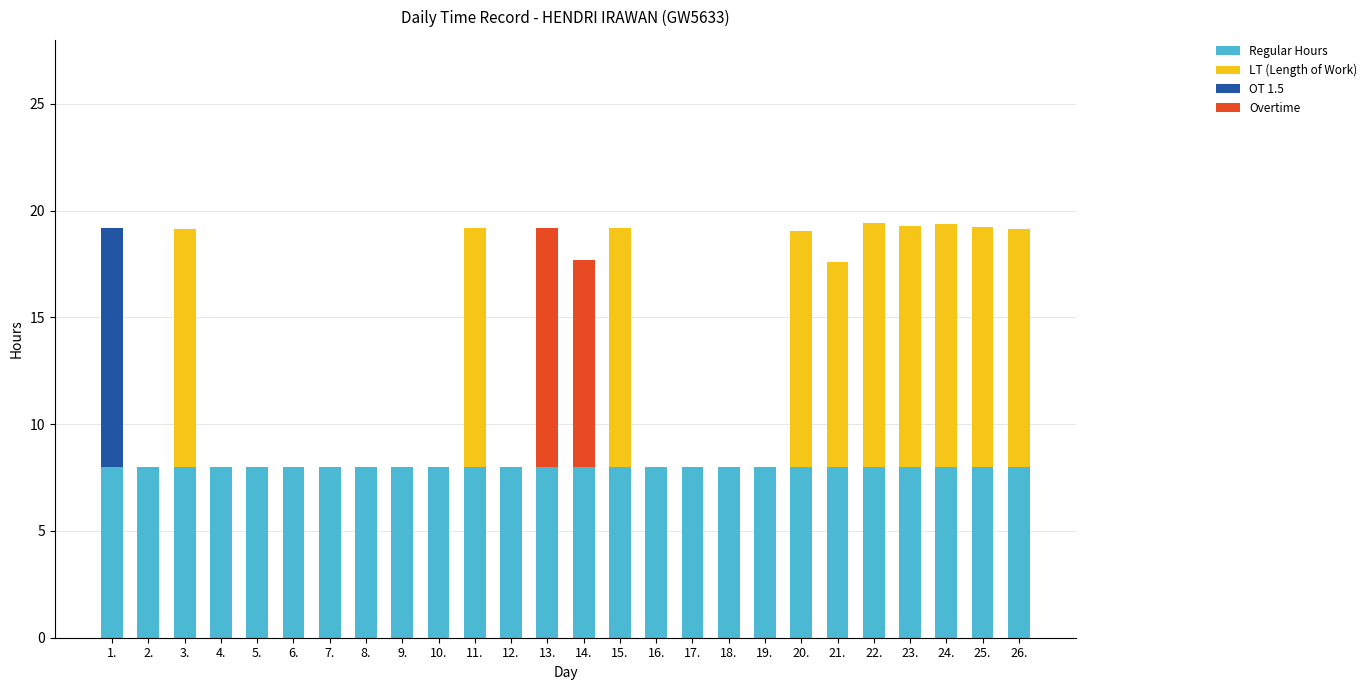

True or false: Regular Hours has a value of 10.9 at 3..

False